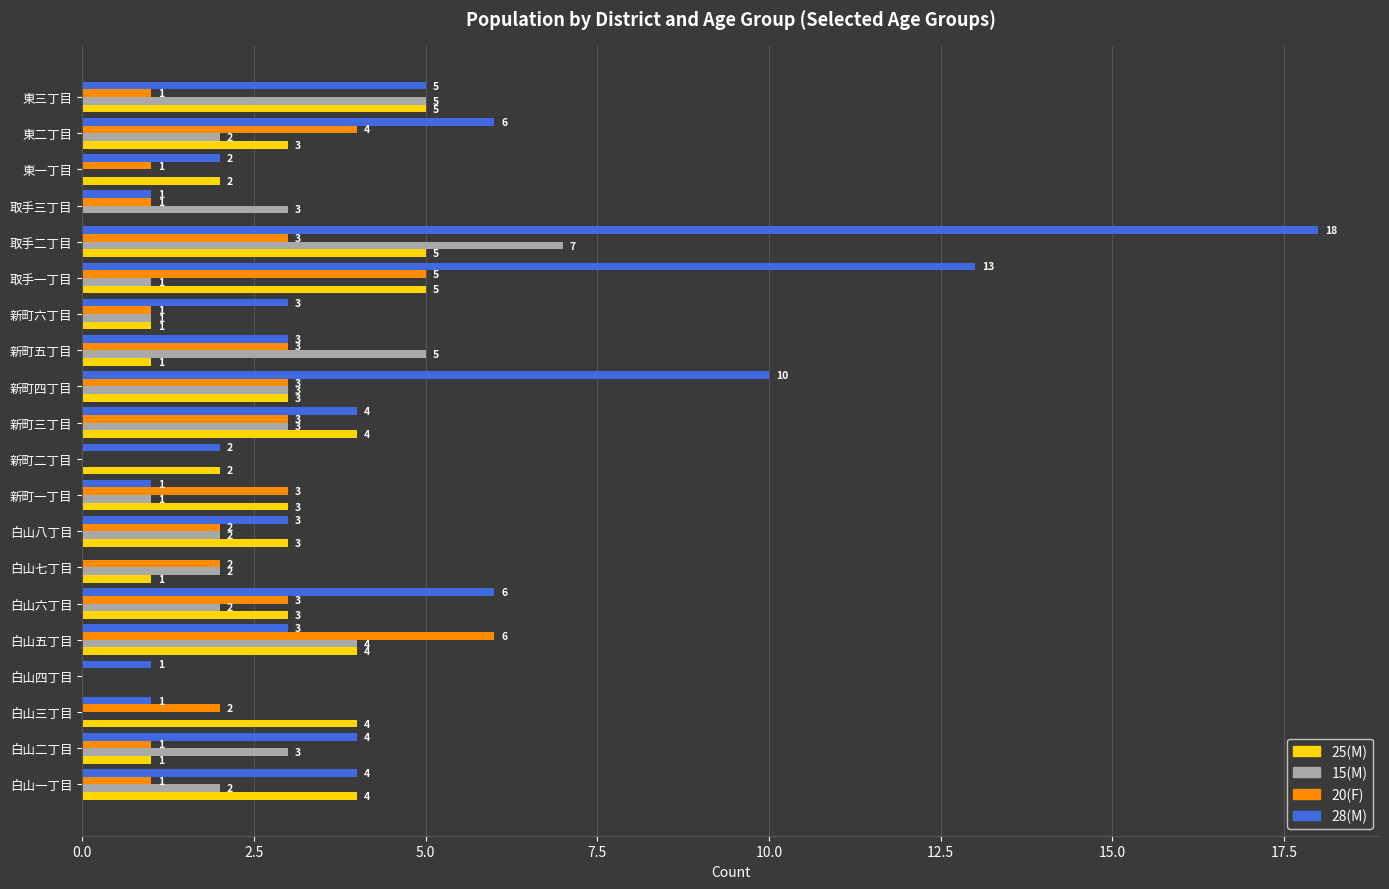

At which category is the sum across all series the highest?

取手二丁目